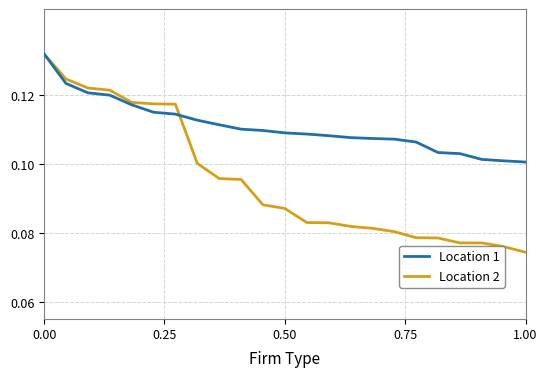

Which series has the largest total across all categories?

Location 1